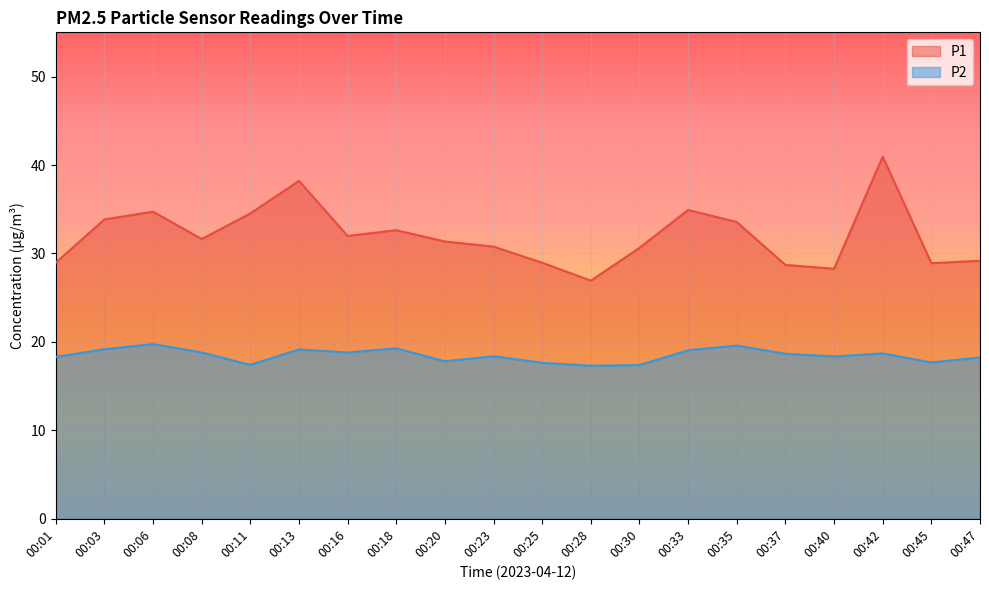

Is the value of P2 at 00:08 greater than the value of P1 at 00:03?

No